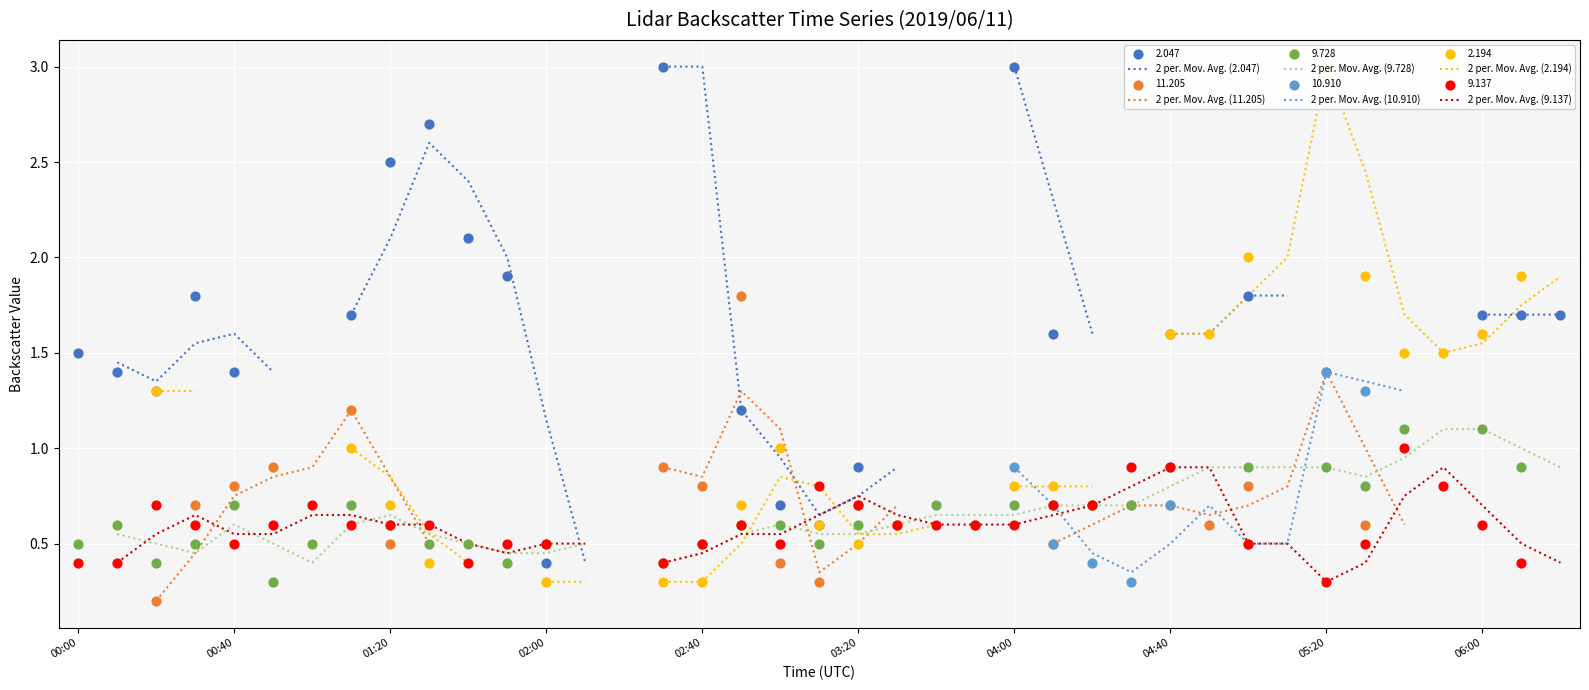

What are all the series names shown in the legend?

2 per. Mov. Avg. (2.047), 2 per. Mov. Avg. (11.205), 2 per. Mov. Avg. (9.728), 2 per. Mov. Avg. (10.910), 2 per. Mov. Avg. (2.194), 2 per. Mov. Avg. (9.137)